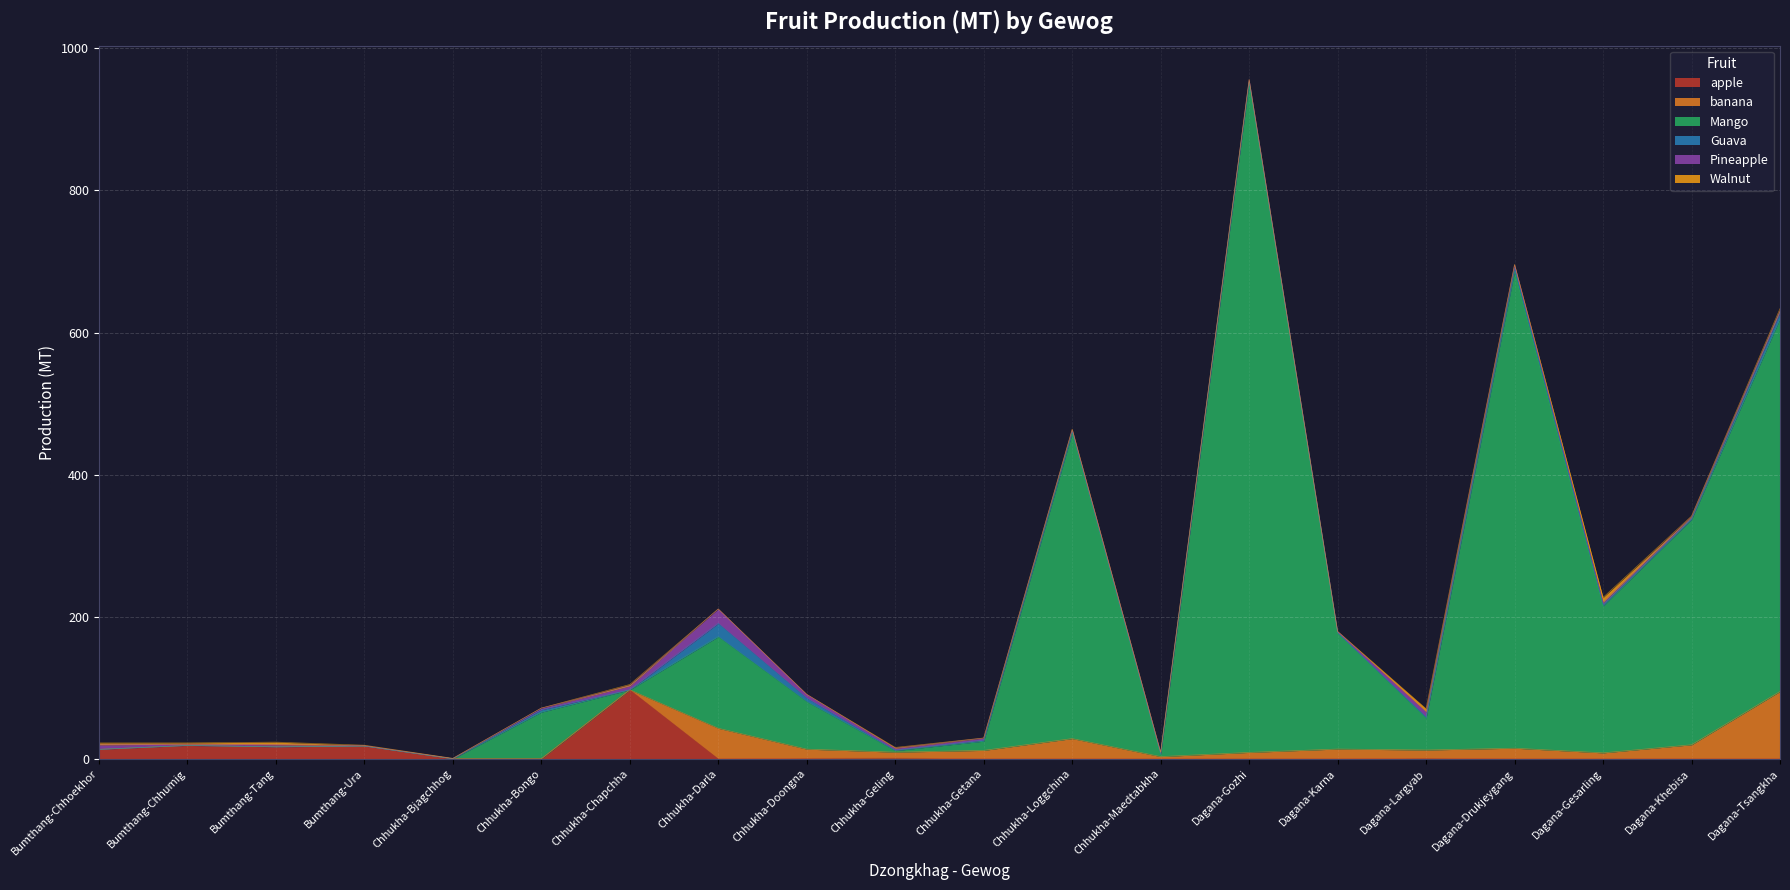

True or false: apple has a value of -65.3 at Dagana-Karna.

False